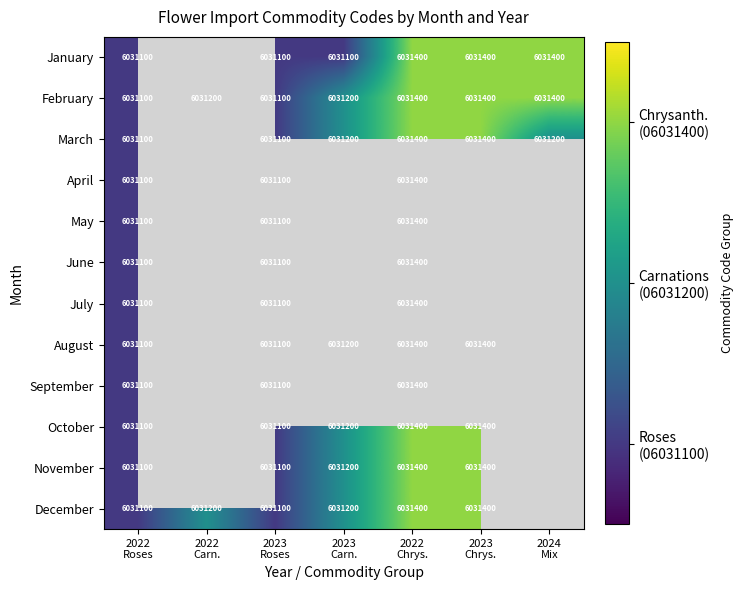

What is the difference between the maximum and second lowest values in the February series?

300